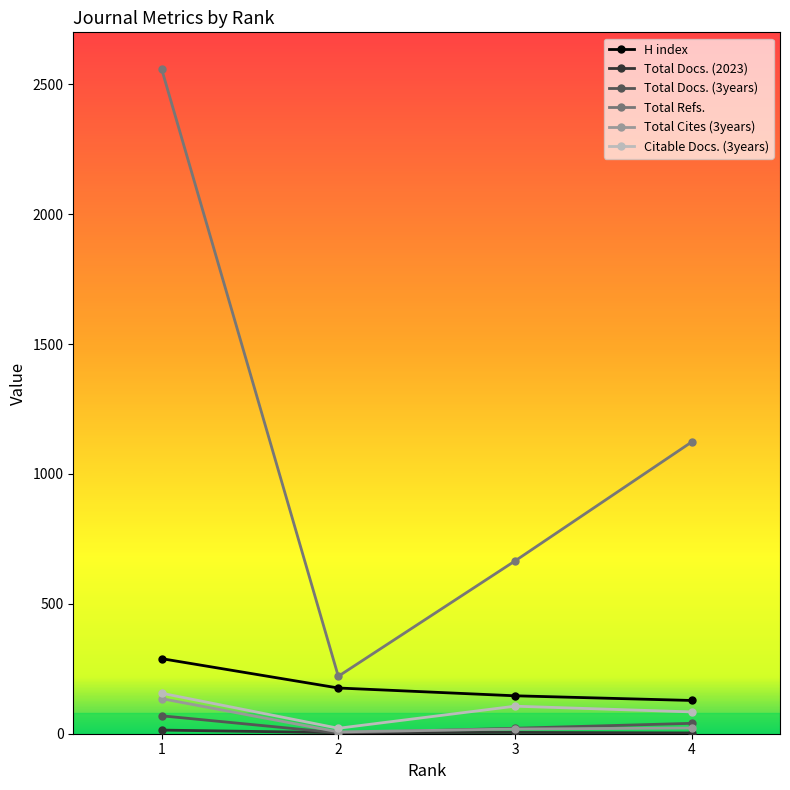

True or false: Total Refs. and Total Cites (3years) intersect in this chart.

False